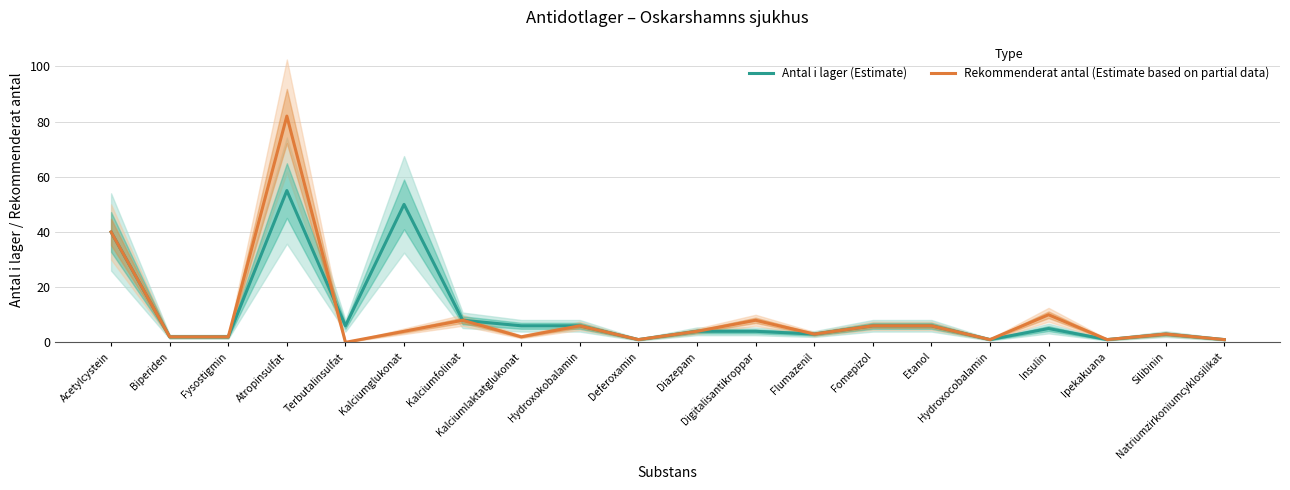

Reading right to left, list all the values displayed in this chart.

Antal i lager (Estimate): 1	3	1	5	1	6	6	3	4	4	1	6	6	8	50	6	55	2	2	40
Rekommenderat antal (Estimate based on partial data): 1	3	1	10	1	6	6	3	8	4	1	6	2	8	4	0	82	2	2	40